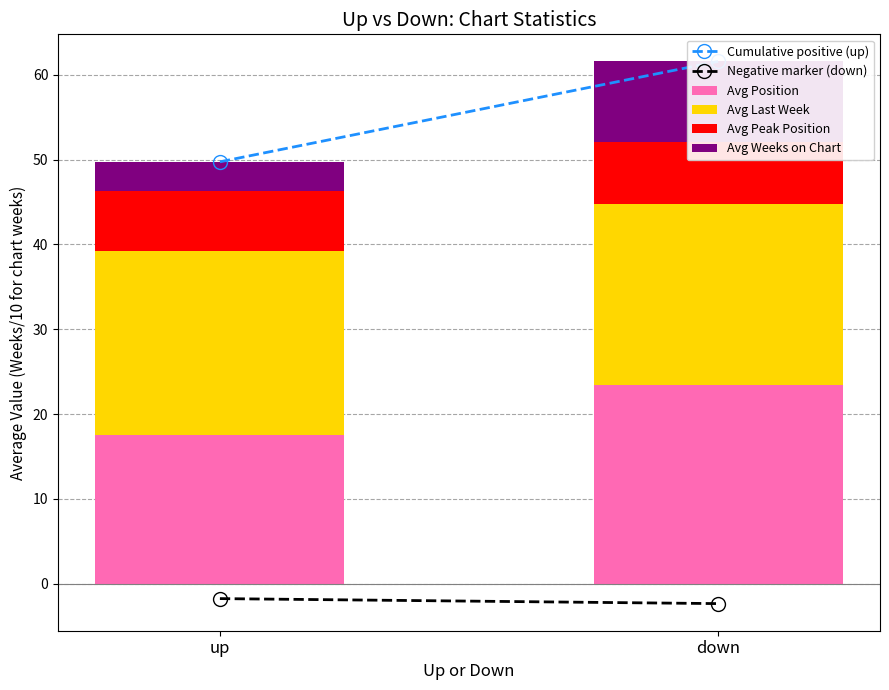

What is the sum of all Cumulative positive (up) values?

111.3